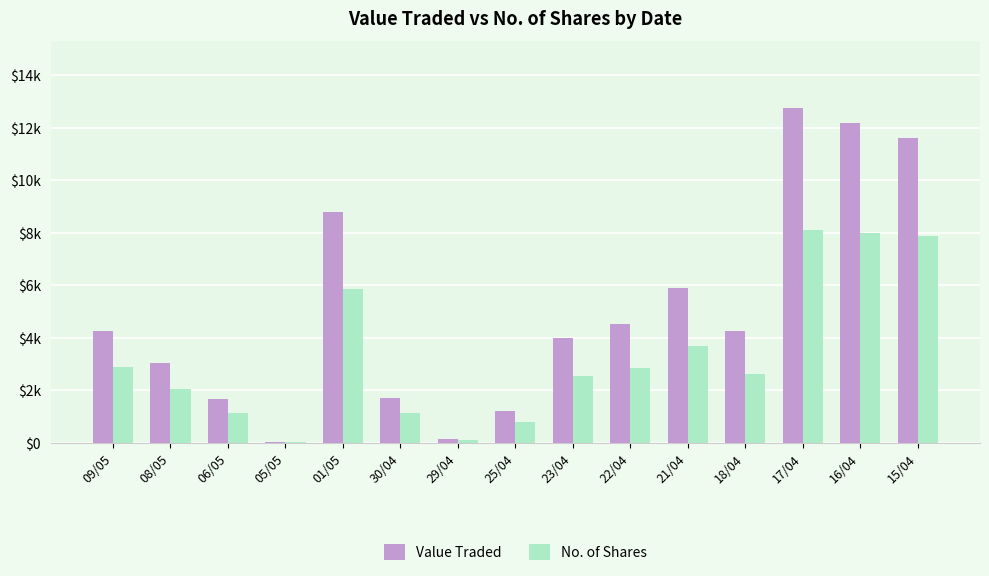

What are all the series names shown in the legend?

Value Traded, No. of Shares